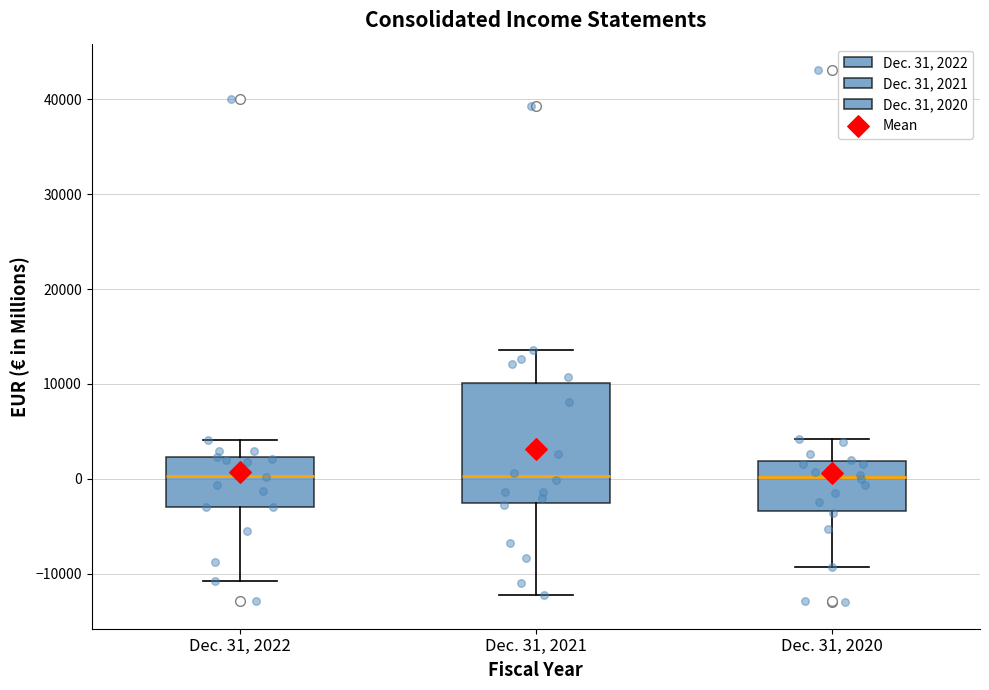

Comparing the boxes themselves (not the whiskers), which one is the tallest?

Dec. 31, 2021